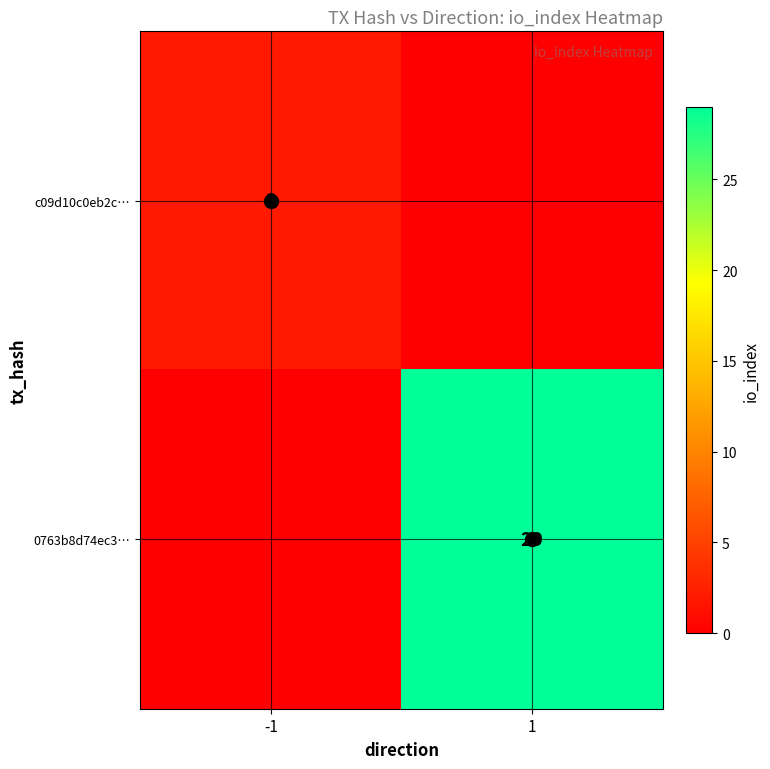

The value of c09d10c0eb2c… at -1 is 3. True or false?

False